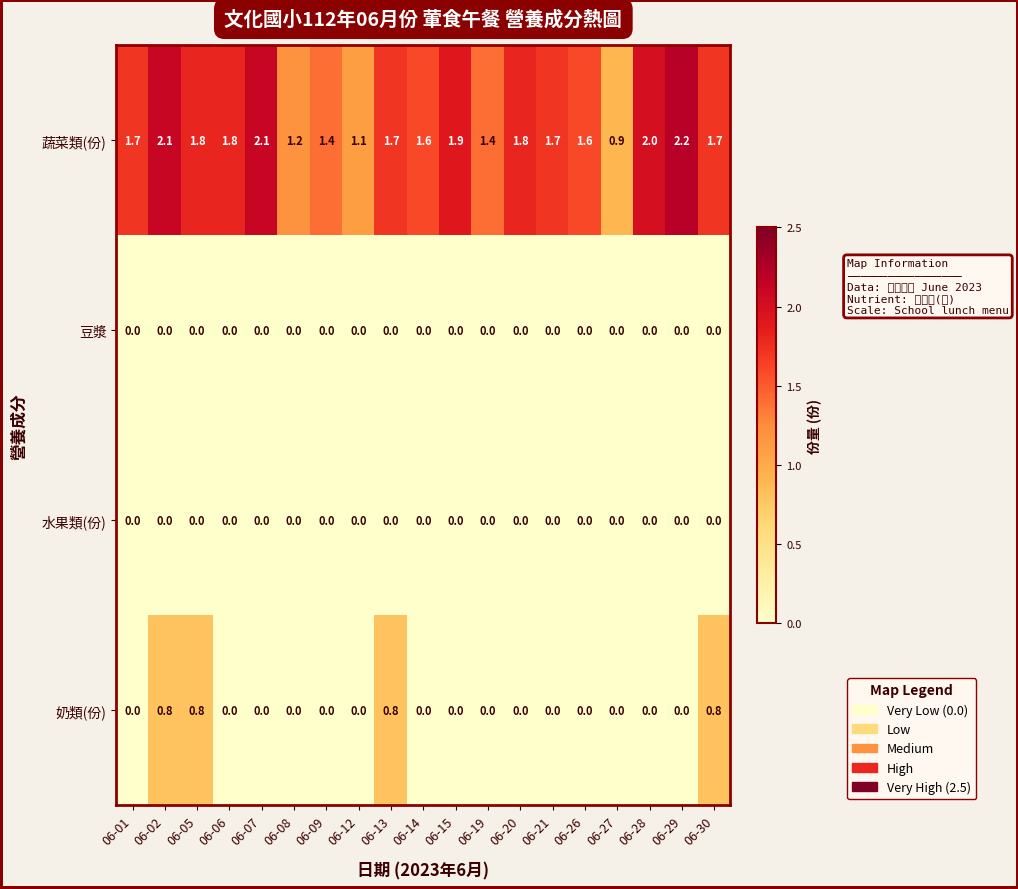

What is the difference between the highest and lowest values at 06-12?

1.1